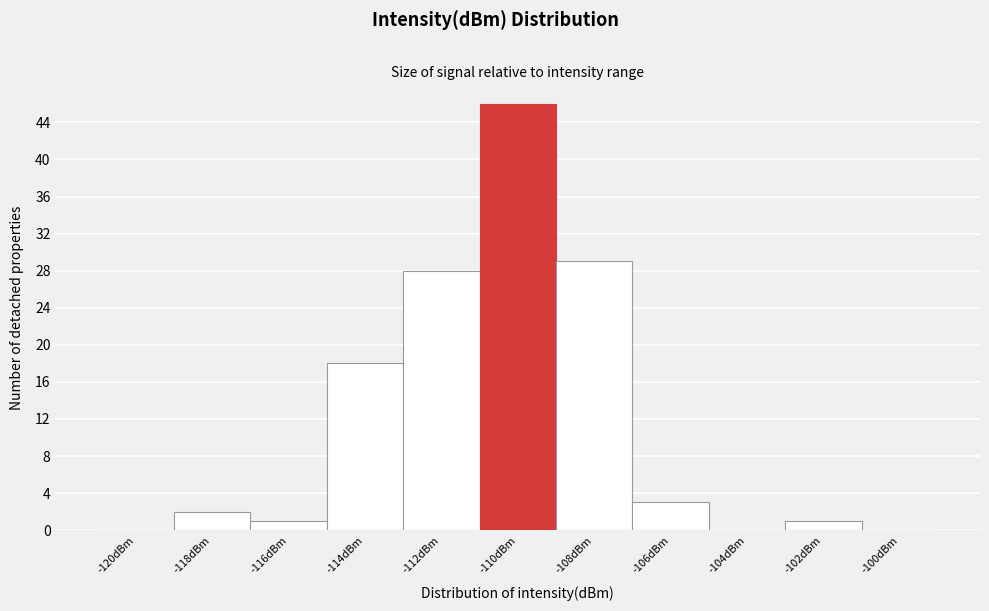

Reading left to right, transcribe all the data shown in this chart.

-120dBm=0	-118dBm=2	-116dBm=1	-114dBm=18	-112dBm=28	-110dBm=46	-108dBm=29	-106dBm=3	-104dBm=0	-102dBm=1	-100dBm=0